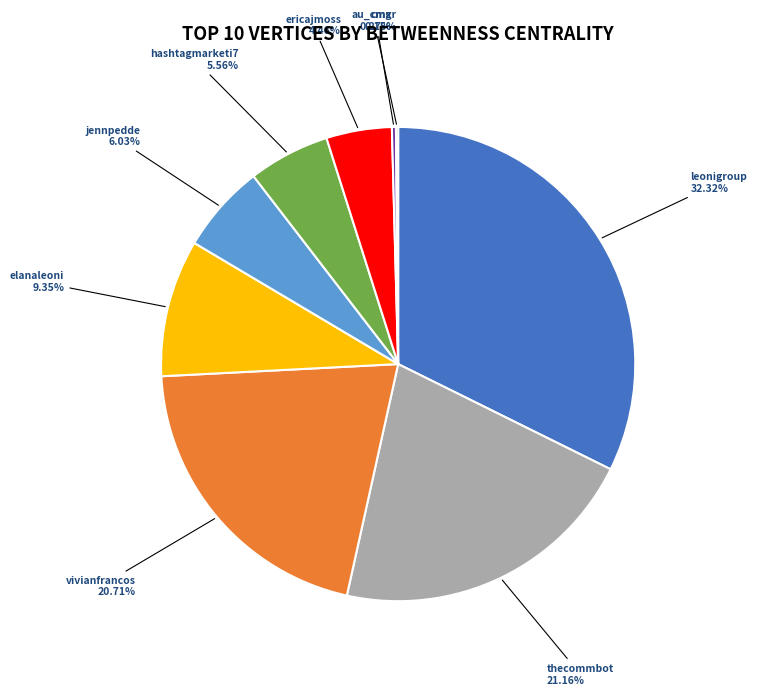

Which category has the biggest portion of the pie?

leonigroup